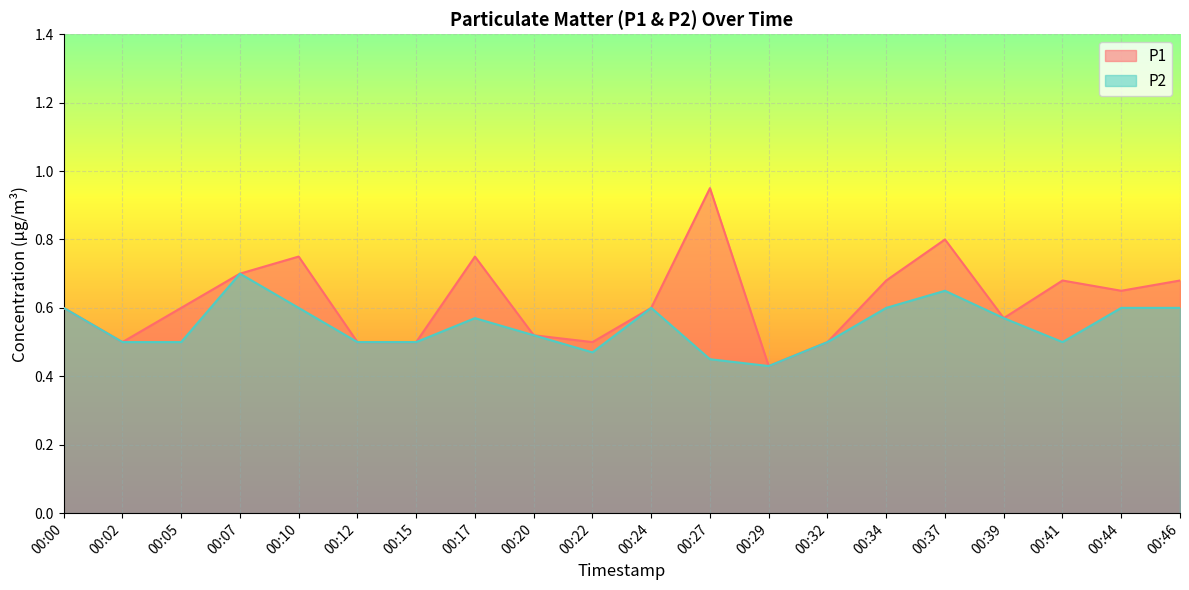

What are all the series names shown in the legend?

P1, P2